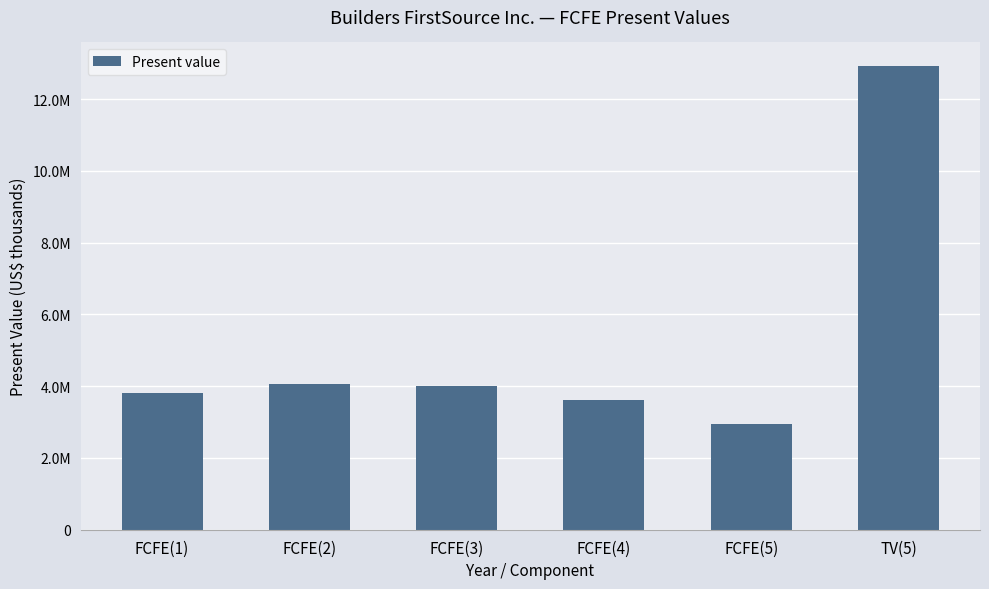

What is the value of the 4th bar from the left?

3607740